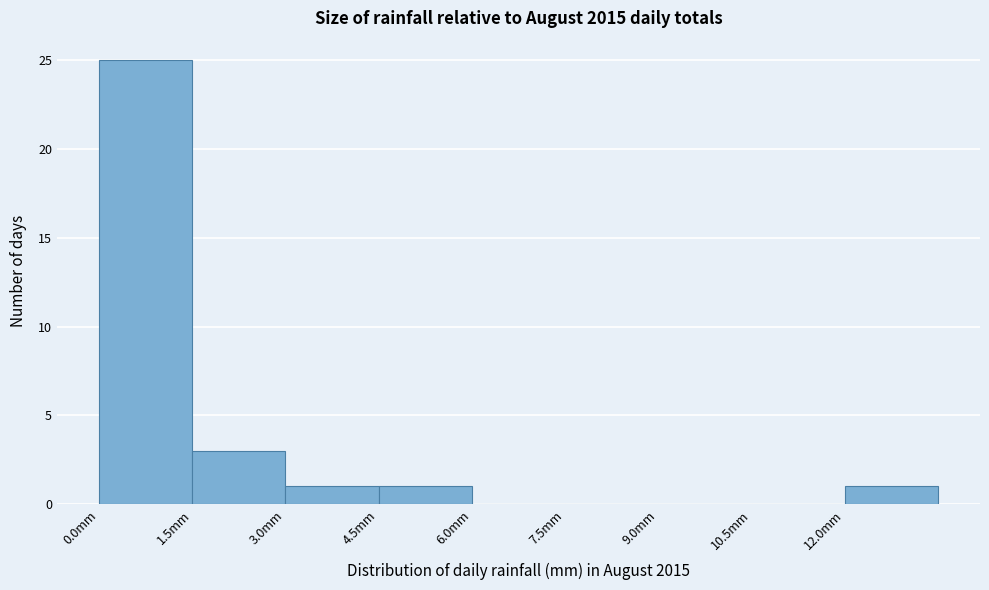

How tall is the bar that spans 12.0 to 13.5 on the x-axis? Neither the bar edges nor the heights are printed on the chart, so give them approximately, as read against the axes.

1